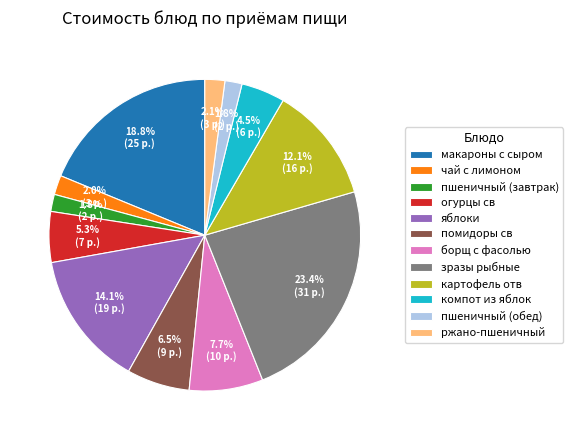

How many slices are in this pie chart?

12